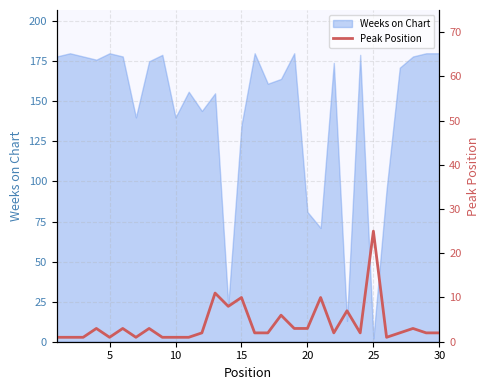

What is the difference between the maximum and minimum values?

24